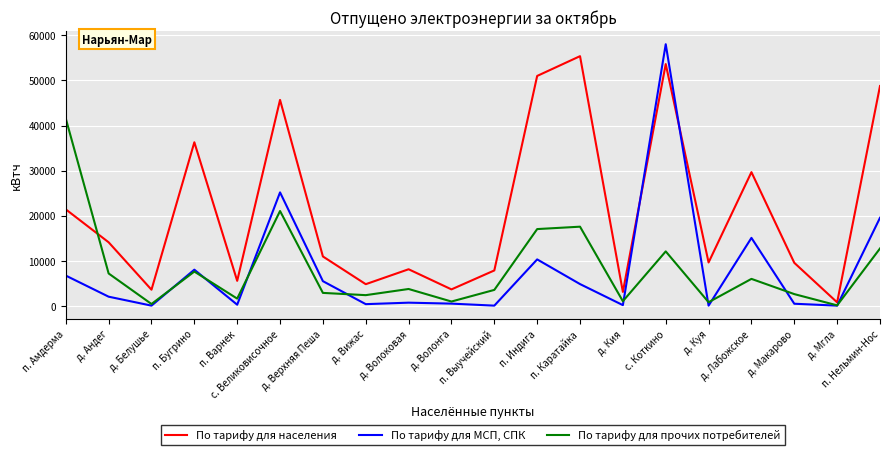

How many interior local peaks does the По тарифу для населения series have?

6